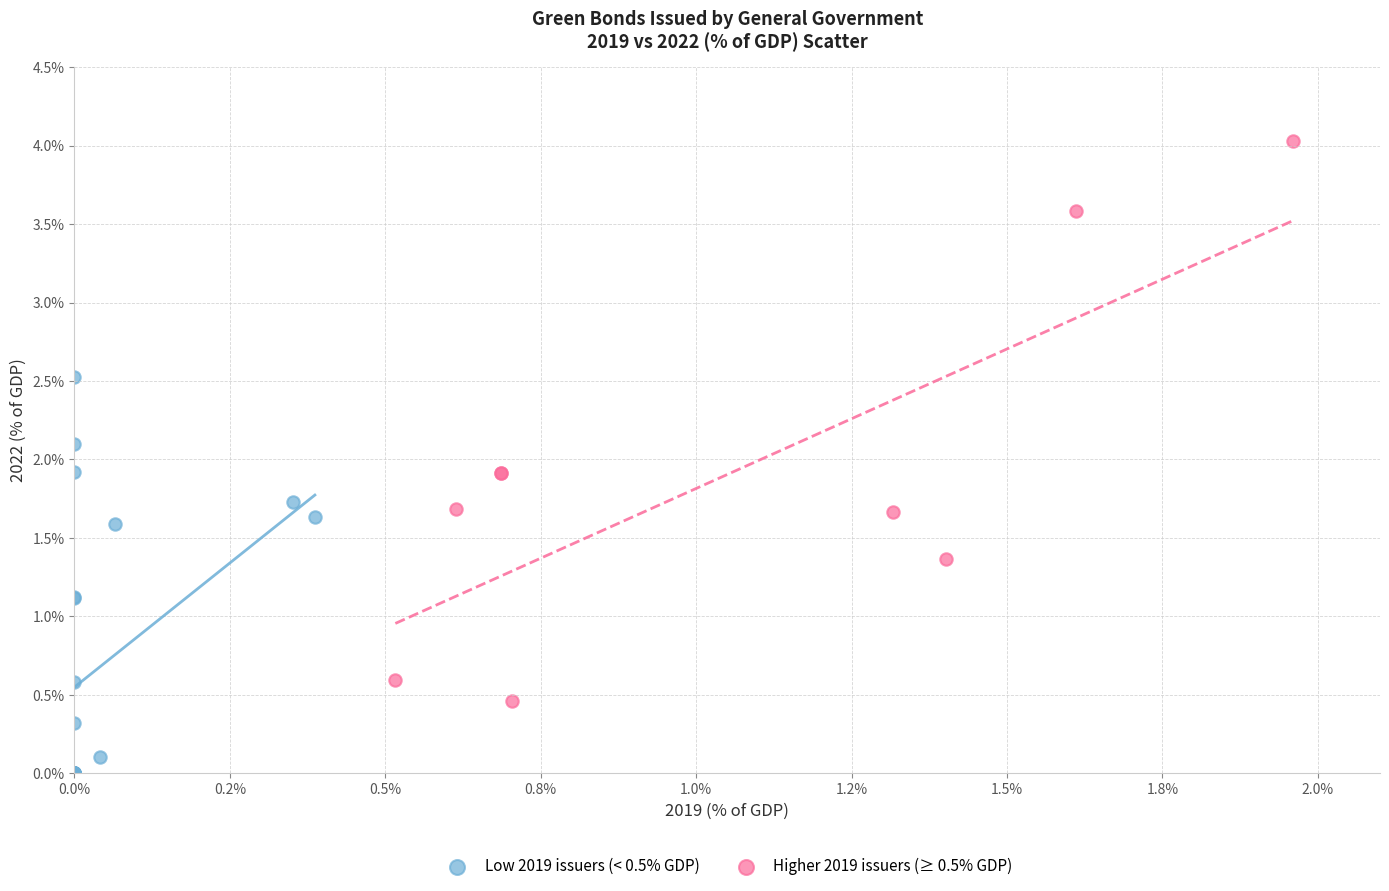

What are all the series names shown in the legend?

Low 2019 issuers (< 0.5% GDP), Higher 2019 issuers (≥ 0.5% GDP)